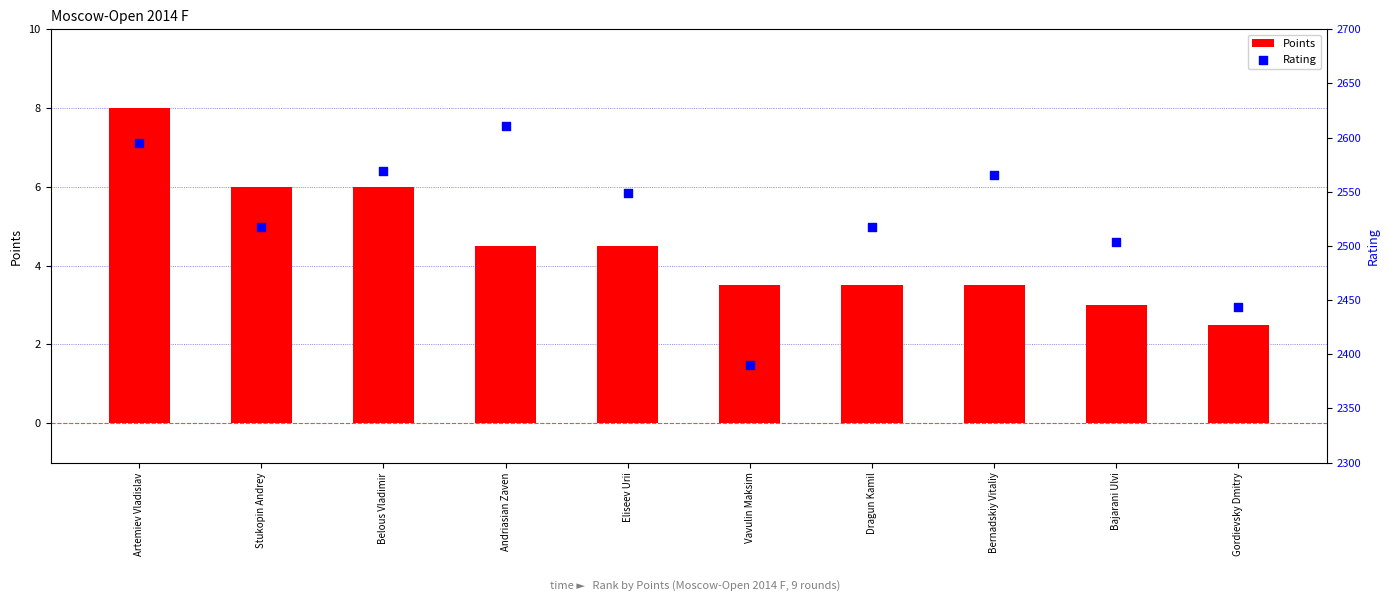

Which series contains the lowest Y value?

Points